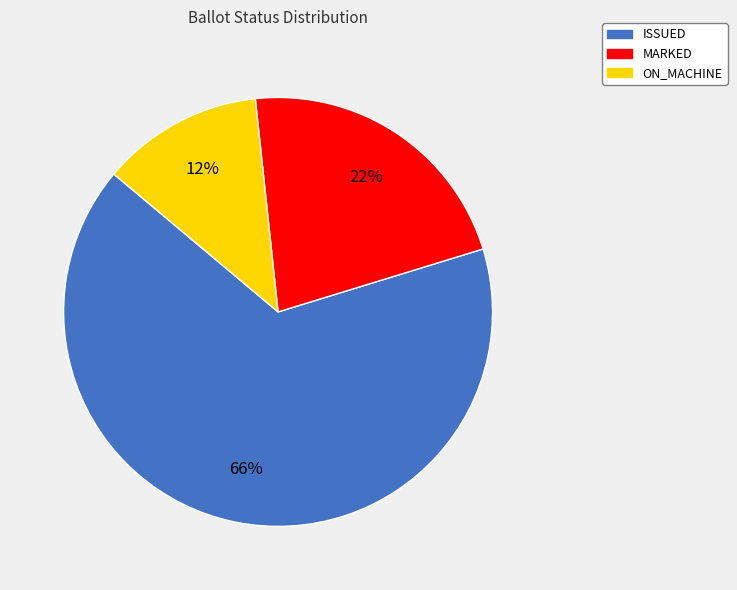

Count the number of slices in the pie.

3